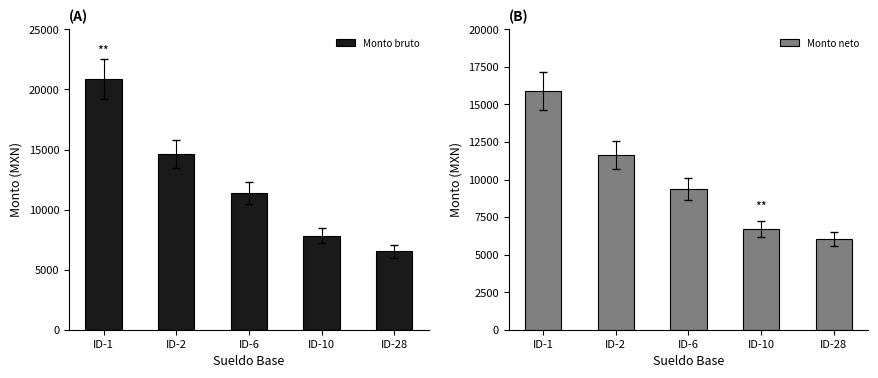

What is the minimum value for Monto bruto?

6535.2